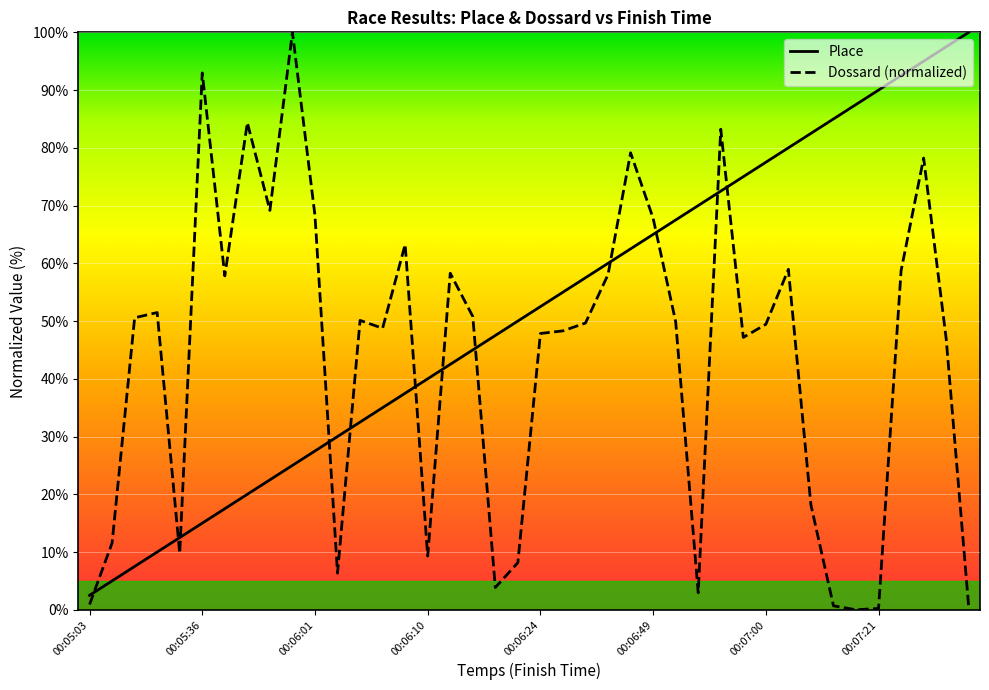

How many series are shown in this chart?

2